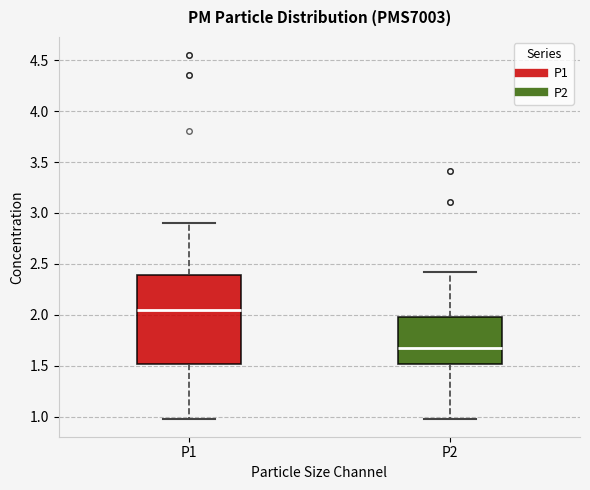

Which box is the tallest, from its lower edge to its upper edge?

P1